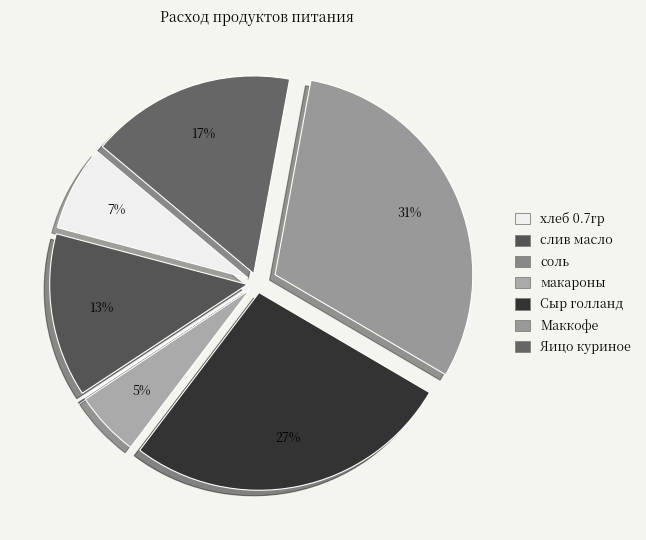

To the nearest percent, what portion does макароны represent?

5%